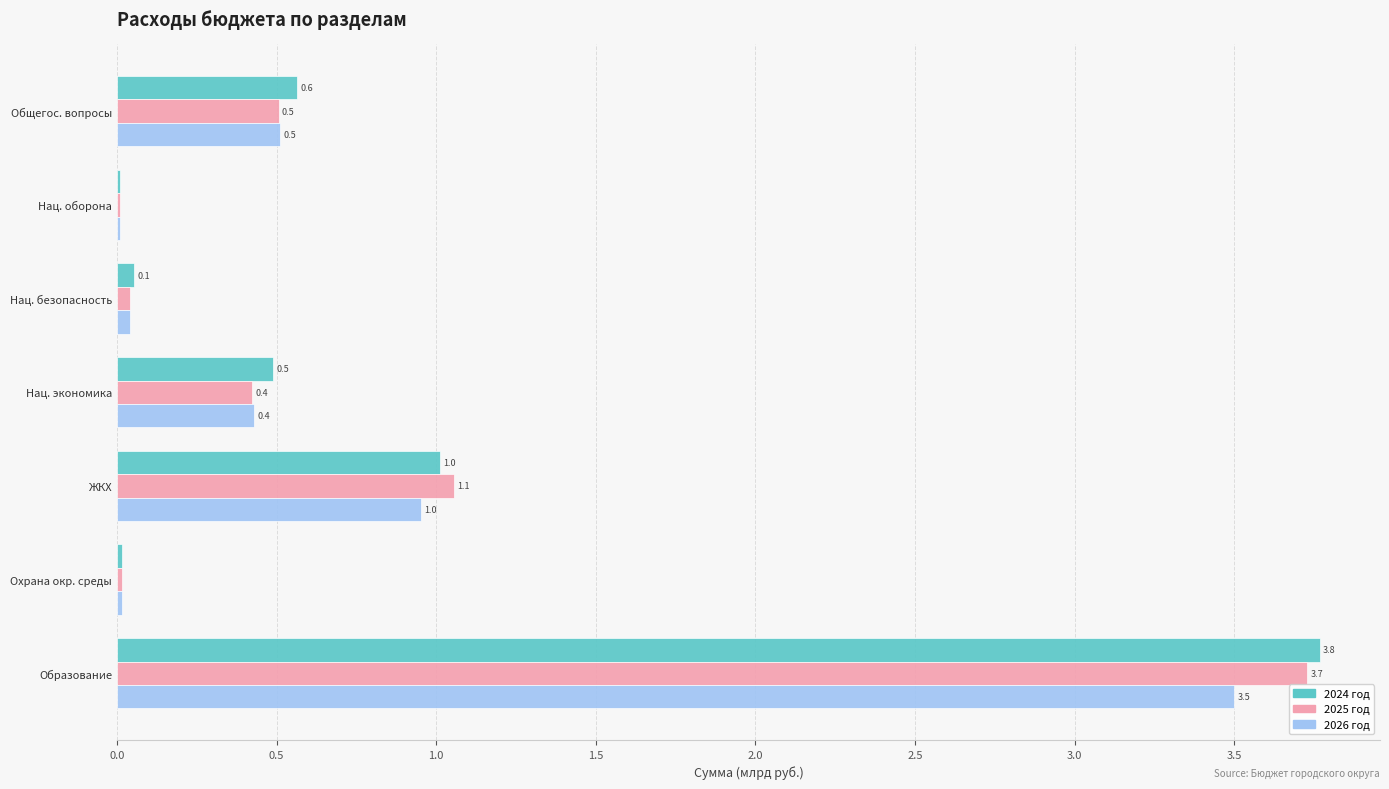

Which series has the widest spread of values?

2024 год